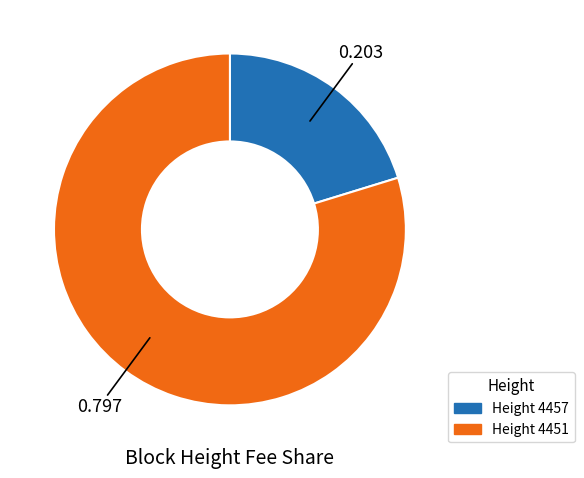

Is there any slice that represents more than half of the pie?

Yes